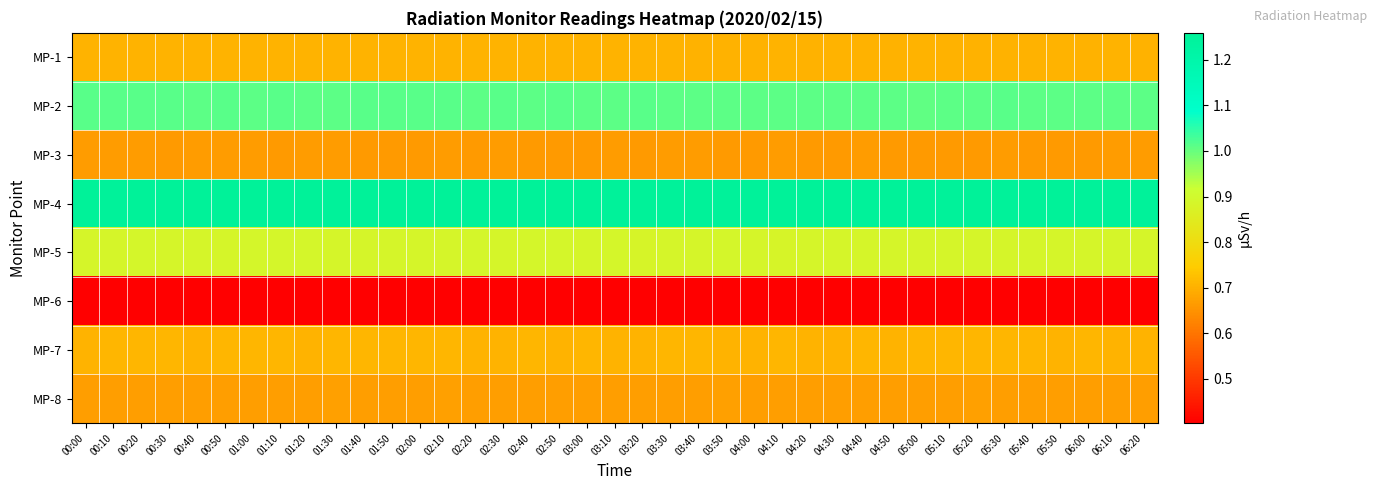

Reading left to right, what are all the values shown in this chart?

MP-1: 00:00=0.7	00:10=0.7	00:20=0.7	00:30=0.7	00:40=0.7	00:50=0.7	01:00=0.7	01:10=0.7	01:20=0.7	01:30=0.7	01:40=0.7	01:50=0.7	02:00=0.7	02:10=0.7	02:20=0.7	02:30=0.7	02:40=0.7	02:50=0.7	03:00=0.7	03:10=0.7	03:20=0.7	03:30=0.7	03:40=0.7	03:50=0.7	04:00=0.7	04:10=0.7	04:20=0.7	04:30=0.7	04:40=0.7	04:50=0.7	05:00=0.7	05:10=0.7	05:20=0.7	05:30=0.7	05:40=0.7	05:50=0.7	06:00=0.7	06:10=0.7	06:20=0.7
MP-2: 00:00=1.0	00:10=1.0	00:20=1.0	00:30=1.0	00:40=1.0	00:50=1.0	01:00=1.0	01:10=1.0	01:20=1.0	01:30=1.0	01:40=1.0	01:50=1.0	02:00=1.0	02:10=1.0	02:20=1.0	02:30=1.0	02:40=1.0	02:50=1.0	03:00=1.0	03:10=1.0	03:20=1.0	03:30=1.0	03:40=1.0	03:50=1.0	04:00=1.0	04:10=1.0	04:20=1.0	04:30=1.0	04:40=1.0	04:50=1.0	05:00=1.0	05:10=1.0	05:20=1.0	05:30=1.0	05:40=1.0	05:50=1.0	06:00=1.0	06:10=1.0	06:20=1.0
MP-3: 00:00=0.7	00:10=0.7	00:20=0.7	00:30=0.7	00:40=0.7	00:50=0.7	01:00=0.7	01:10=0.7	01:20=0.7	01:30=0.7	01:40=0.7	01:50=0.7	02:00=0.7	02:10=0.7	02:20=0.7	02:30=0.7	02:40=0.7	02:50=0.7	03:00=0.7	03:10=0.7	03:20=0.7	03:30=0.7	03:40=0.7	03:50=0.7	04:00=0.7	04:10=0.7	04:20=0.7	04:30=0.7	04:40=0.7	04:50=0.7	05:00=0.7	05:10=0.7	05:20=0.7	05:30=0.7	05:40=0.7	05:50=0.7	06:00=0.7	06:10=0.7	06:20=0.7
MP-4: 00:00=1.3	00:10=1.3	00:20=1.3	00:30=1.3	00:40=1.3	00:50=1.3	01:00=1.3	01:10=1.3	01:20=1.3	01:30=1.3	01:40=1.3	01:50=1.3	02:00=1.3	02:10=1.3	02:20=1.3	02:30=1.3	02:40=1.3	02:50=1.3	03:00=1.3	03:10=1.3	03:20=1.3	03:30=1.3	03:40=1.3	03:50=1.3	04:00=1.3	04:10=1.3	04:20=1.3	04:30=1.3	04:40=1.3	04:50=1.3	05:00=1.3	05:10=1.3	05:20=1.3	05:30=1.3	05:40=1.3	05:50=1.3	06:00=1.3	06:10=1.3	06:20=1.3
MP-5: 00:00=0.9	00:10=0.9	00:20=0.9	00:30=0.9	00:40=0.9	00:50=0.9	01:00=0.9	01:10=0.9	01:20=0.9	01:30=0.9	01:40=0.9	01:50=0.9	02:00=0.9	02:10=0.9	02:20=0.9	02:30=0.9	02:40=0.9	02:50=0.9	03:00=0.9	03:10=0.9	03:20=0.9	03:30=0.9	03:40=0.9	03:50=0.9	04:00=0.9	04:10=0.9	04:20=0.9	04:30=0.9	04:40=0.9	04:50=0.9	05:00=0.9	05:10=0.9	05:20=0.9	05:30=0.9	05:40=0.9	05:50=0.9	06:00=0.9	06:10=0.9	06:20=0.9
MP-6: 00:00=0.4	00:10=0.4	00:20=0.4	00:30=0.4	00:40=0.4	00:50=0.4	01:00=0.4	01:10=0.4	01:20=0.4	01:30=0.4	01:40=0.4	01:50=0.4	02:00=0.4	02:10=0.4	02:20=0.4	02:30=0.4	02:40=0.4	02:50=0.4	03:00=0.4	03:10=0.4	03:20=0.4	03:30=0.4	03:40=0.4	03:50=0.4	04:00=0.4	04:10=0.4	04:20=0.4	04:30=0.4	04:40=0.4	04:50=0.4	05:00=0.4	05:10=0.4	05:20=0.4	05:30=0.4	05:40=0.4	05:50=0.4	06:00=0.4	06:10=0.4	06:20=0.4
MP-7: 00:00=0.7	00:10=0.7	00:20=0.7	00:30=0.7	00:40=0.7	00:50=0.7	01:00=0.7	01:10=0.7	01:20=0.7	01:30=0.7	01:40=0.7	01:50=0.7	02:00=0.7	02:10=0.7	02:20=0.7	02:30=0.7	02:40=0.7	02:50=0.7	03:00=0.7	03:10=0.7	03:20=0.7	03:30=0.7	03:40=0.7	03:50=0.7	04:00=0.7	04:10=0.7	04:20=0.7	04:30=0.7	04:40=0.7	04:50=0.7	05:00=0.7	05:10=0.7	05:20=0.7	05:30=0.7	05:40=0.7	05:50=0.7	06:00=0.7	06:10=0.7	06:20=0.7
MP-8: 00:00=0.7	00:10=0.7	00:20=0.7	00:30=0.7	00:40=0.7	00:50=0.7	01:00=0.7	01:10=0.7	01:20=0.7	01:30=0.7	01:40=0.7	01:50=0.7	02:00=0.7	02:10=0.7	02:20=0.7	02:30=0.7	02:40=0.7	02:50=0.7	03:00=0.7	03:10=0.7	03:20=0.7	03:30=0.7	03:40=0.7	03:50=0.7	04:00=0.7	04:10=0.7	04:20=0.7	04:30=0.7	04:40=0.7	04:50=0.7	05:00=0.7	05:10=0.7	05:20=0.7	05:30=0.7	05:40=0.7	05:50=0.7	06:00=0.7	06:10=0.7	06:20=0.7